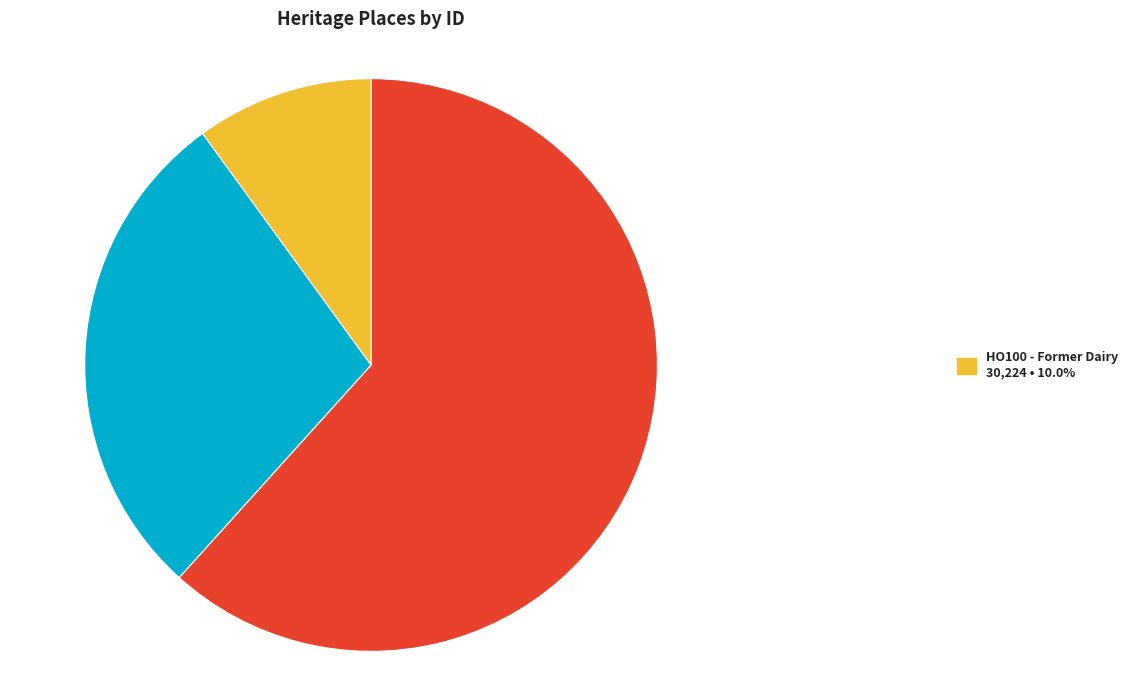

Is there a majority slice in this chart?

Yes